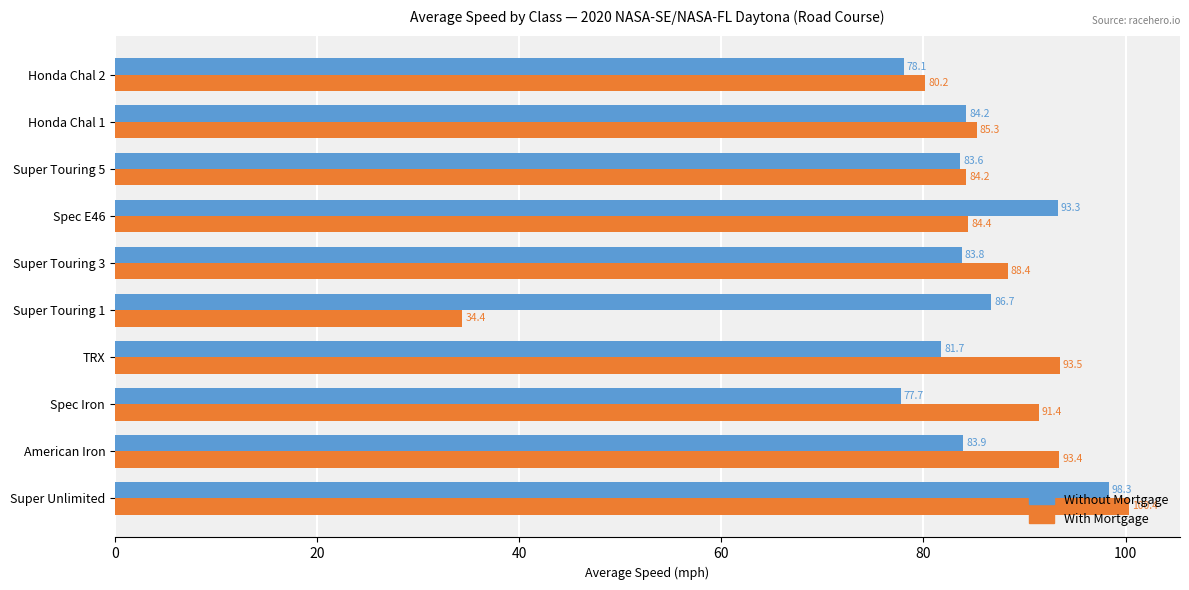

What is the difference between the maximum and second lowest values in the With Mortgage series?

20.2